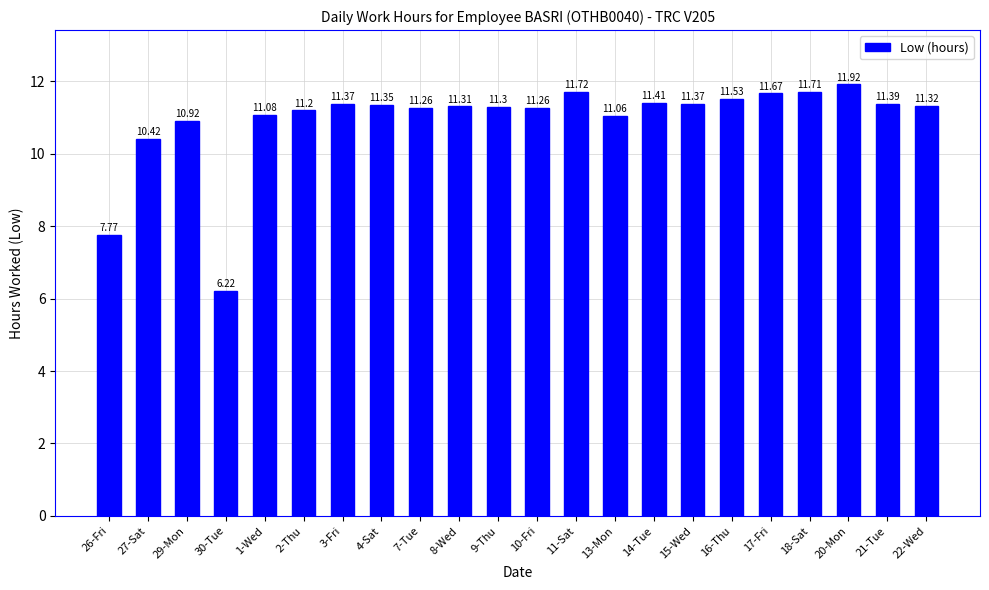

At which label does the data first exceed 11?

1-Wed